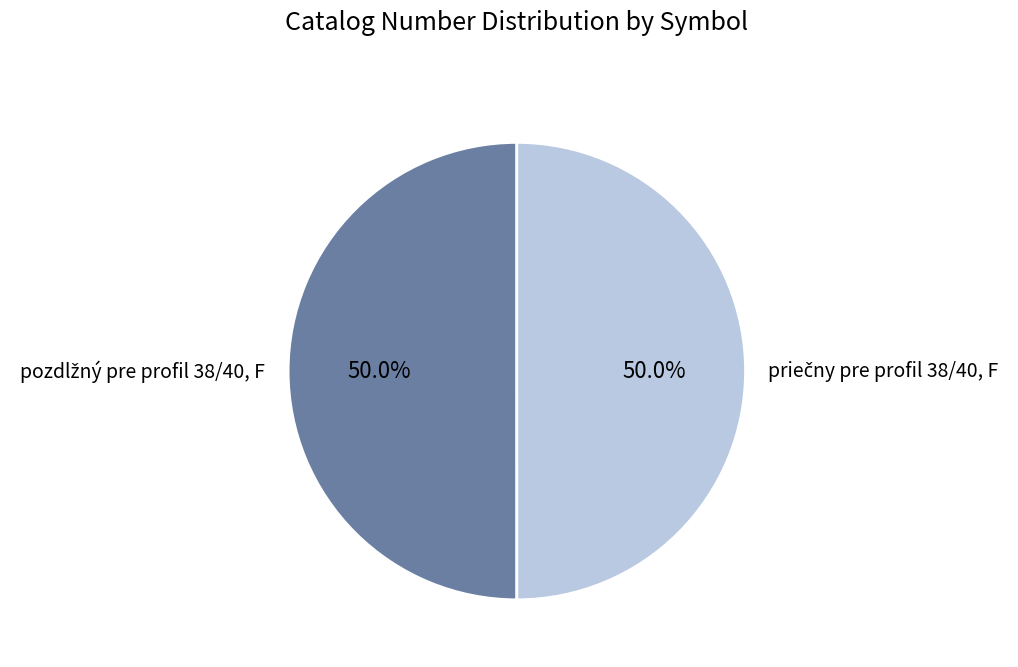

How many segments does this pie chart have?

2